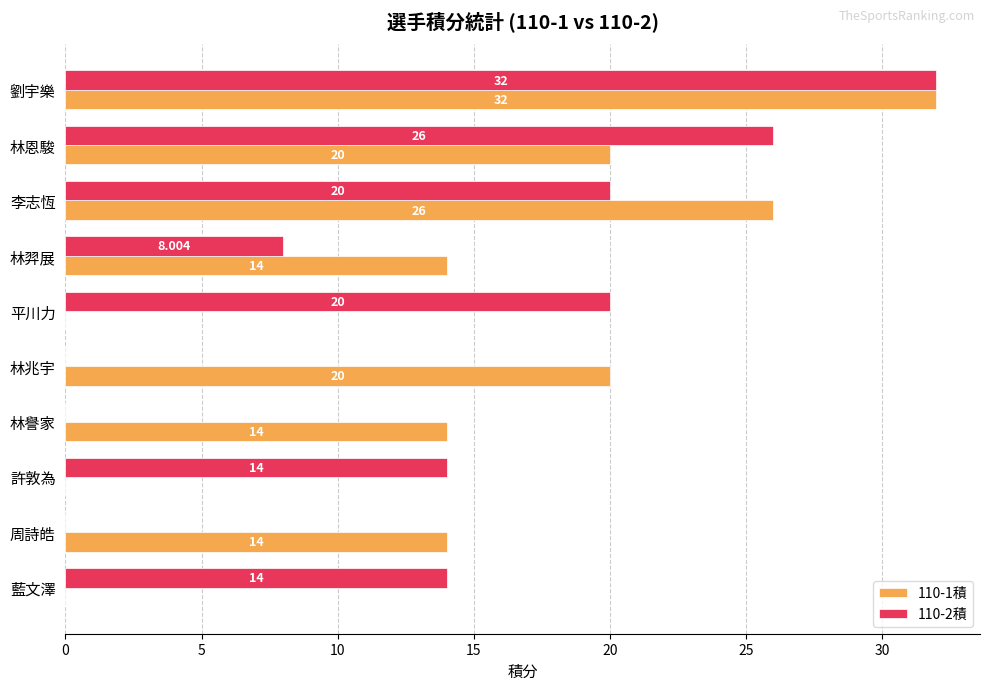

At which label does 110-2積 reach its peak?

劉宇樂